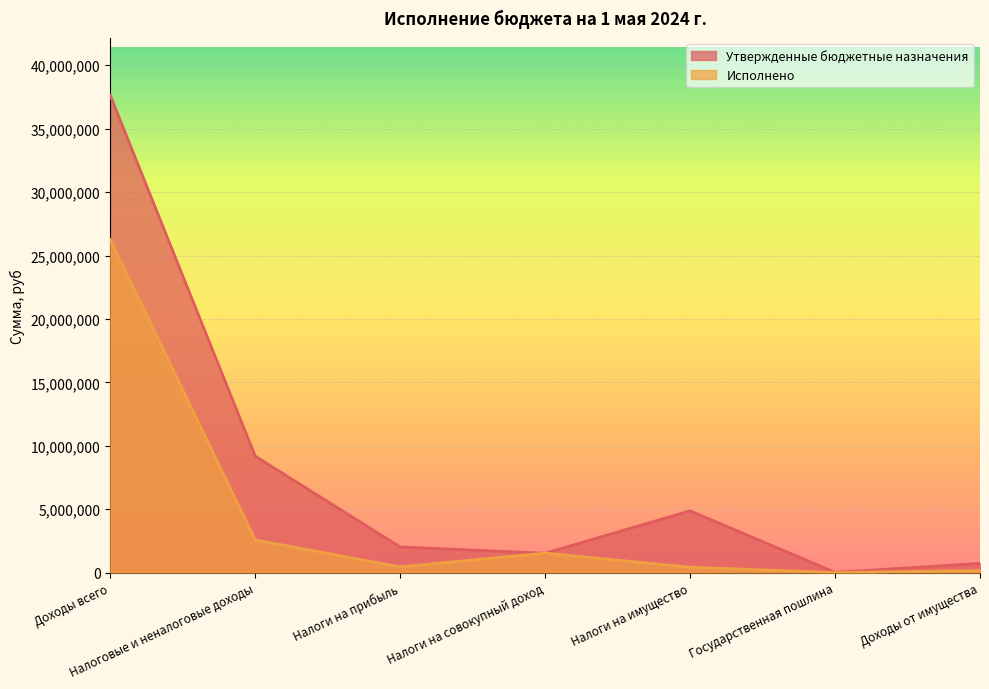

Which series has the widest spread of values?

Утвержденные бюджетные назначения